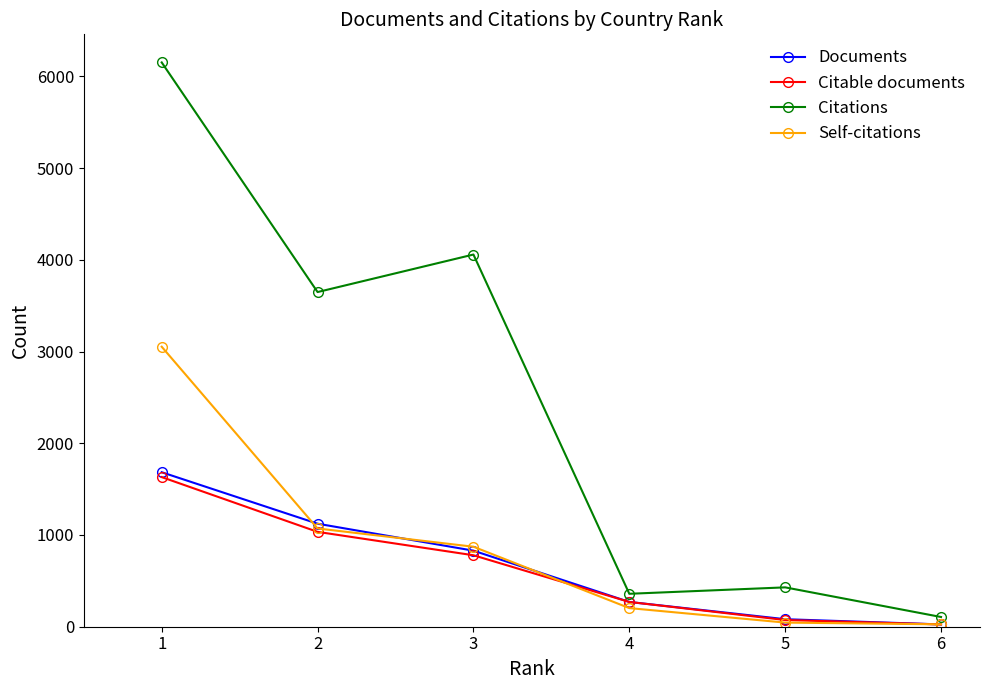

What are all the series names shown in the legend?

Documents, Citable documents, Citations, Self-citations